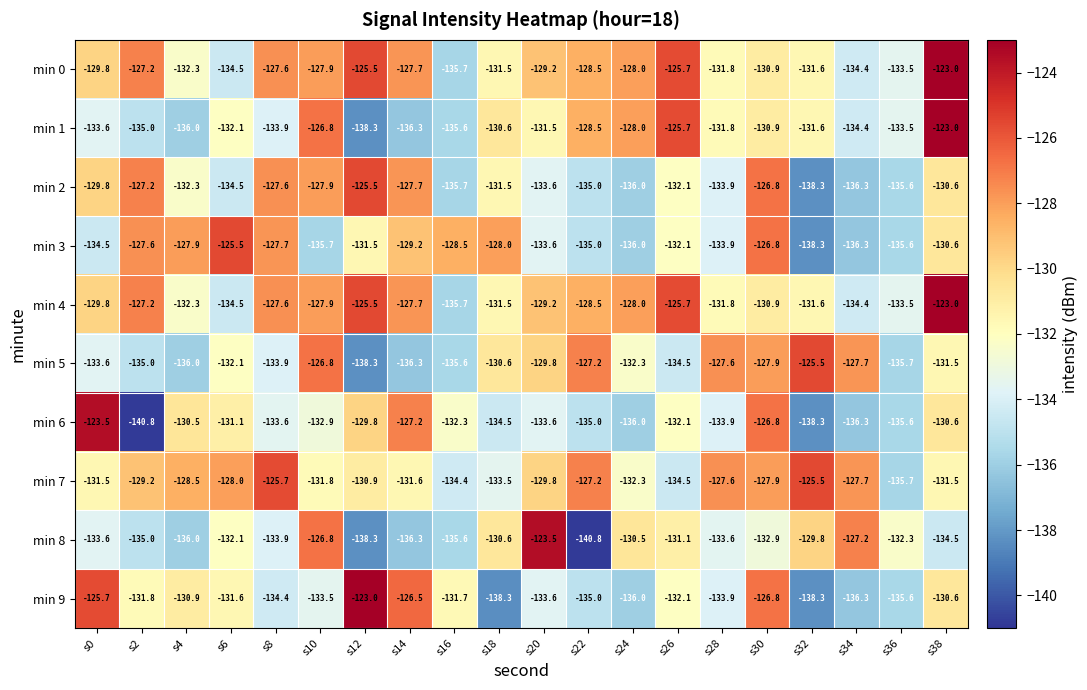

At how many categories does at least one series exceed -125?

4